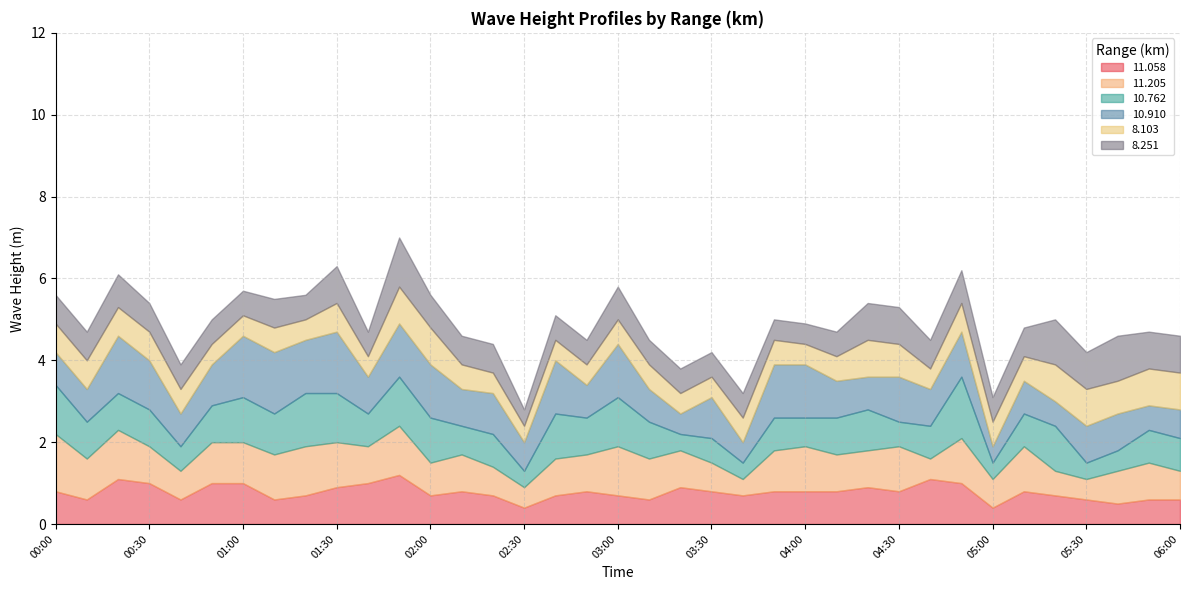

The value of  11.058 at 04:30 is 0.8. True or false?

True